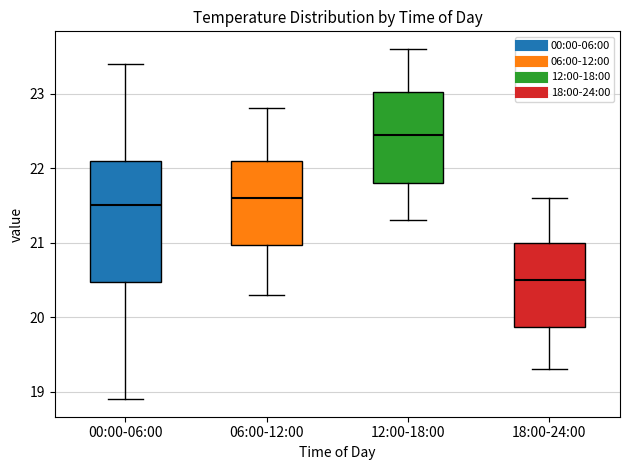

Which box is the tallest, from its lower edge to its upper edge?

00:00-06:00